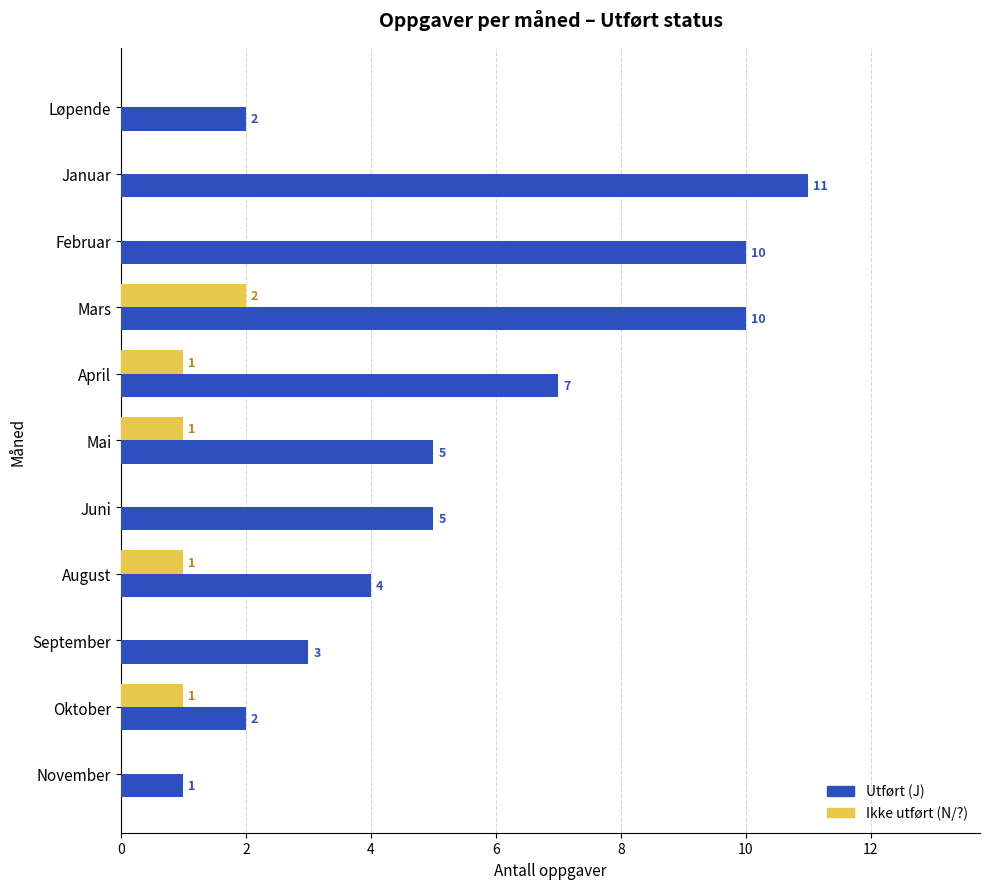

True or false: Utført (J) has a value of 18 at Januar.

False